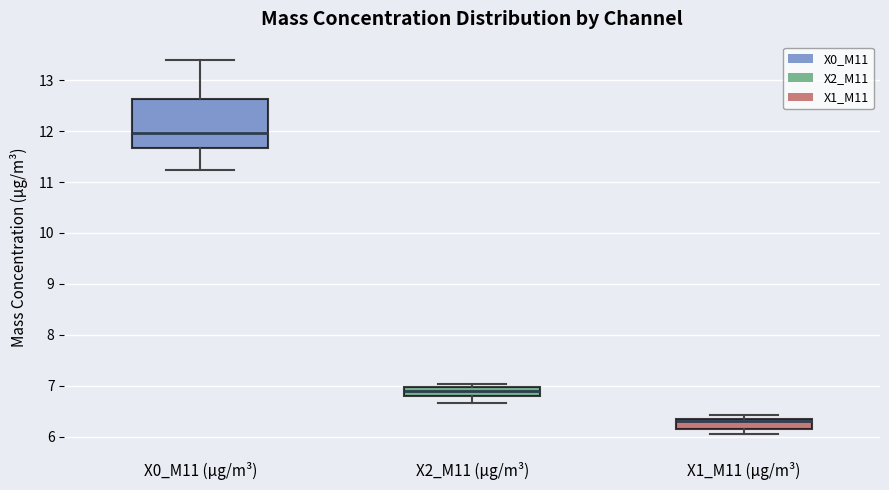

Which box is the tallest, from its lower edge to its upper edge?

X0_M11 (μg/m³)